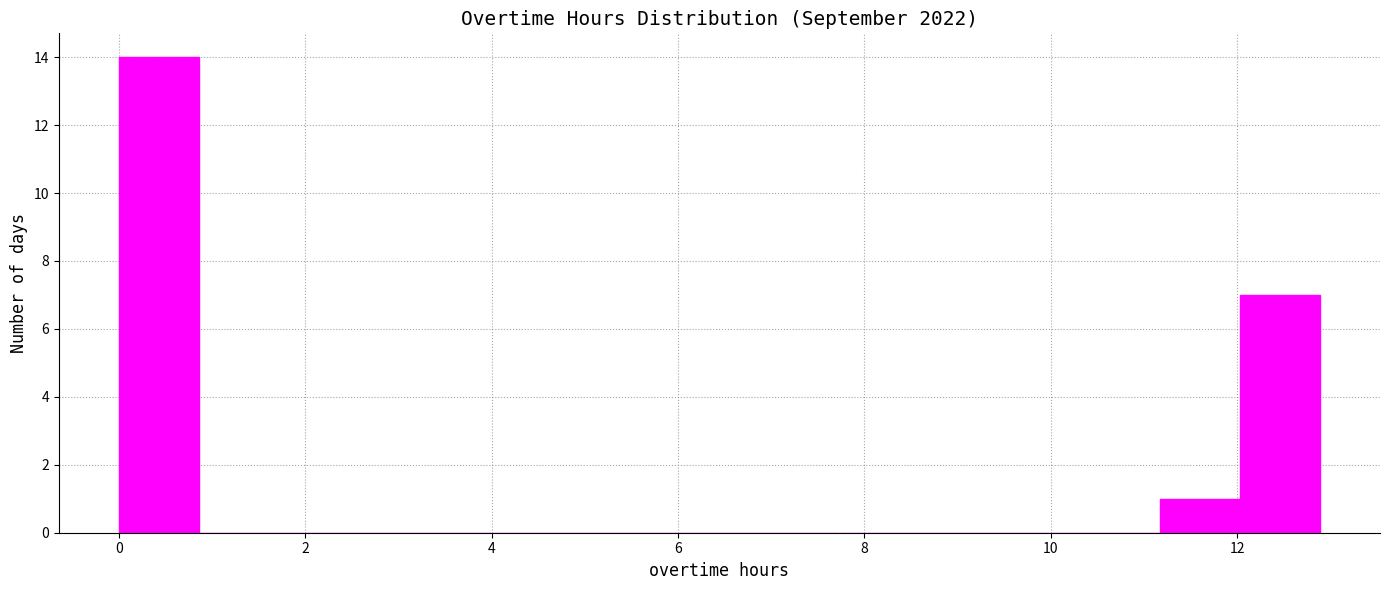

Reading left to right, list every bar in this chart as the range it spans on the x-axis followed by its height. Neither the bar edges nor the heights are printed on the chart, so give them approximately, as read against the axes.

0.0 to 0.8: 14
0.8 to 1.8: 0
1.8 to 2.6: 0
2.6 to 3.4: 0
3.4 to 4.2: 0
4.2 to 5.2: 0
5.2 to 6.0: 0
6.0 to 6.8: 0
6.8 to 7.8: 0
7.8 to 8.6: 0
8.6 to 9.4: 0
9.4 to 10.4: 0
10.4 to 11.2: 0
11.2 to 12.0: 1
12.0 to 12.8: 7